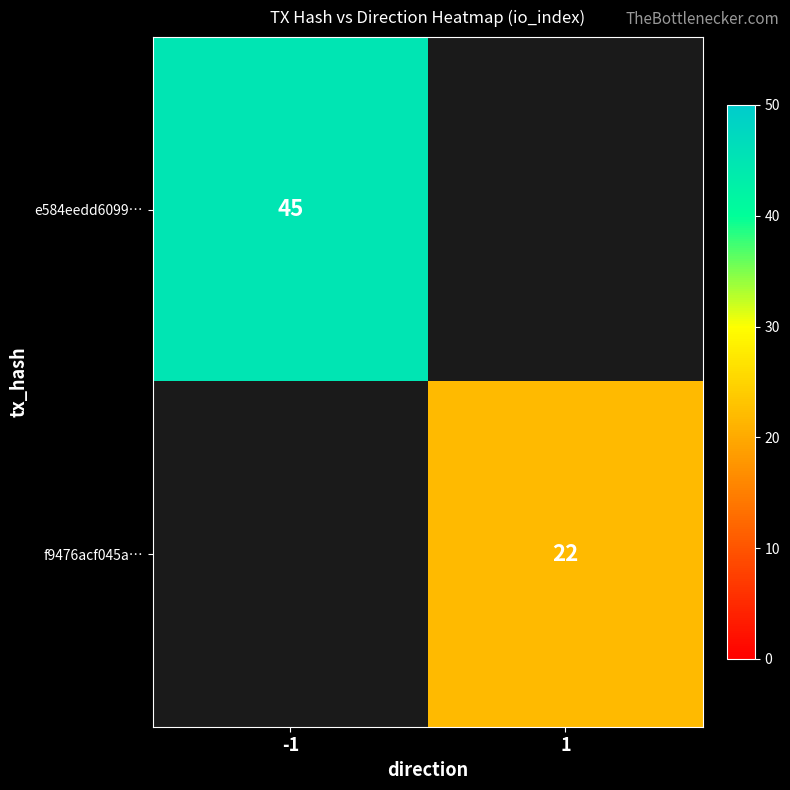

The value of f9476acf045a… at 1 is 22. True or false?

True